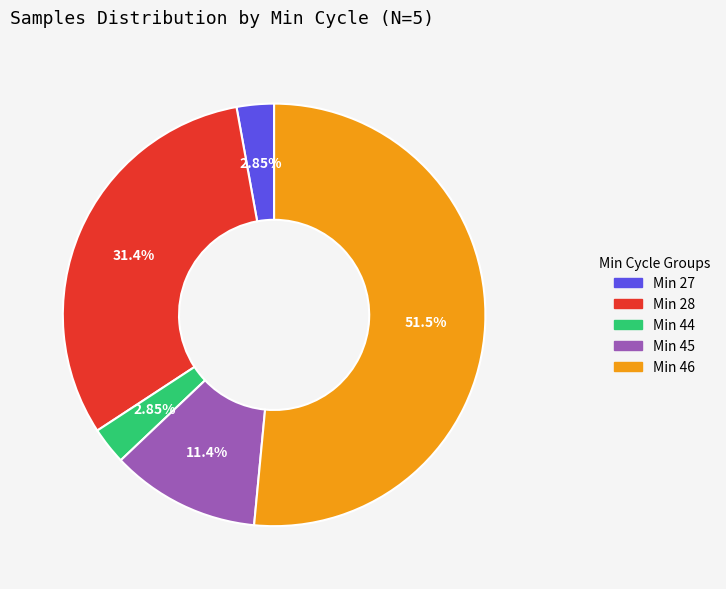

Does any single category account for the majority?

Yes